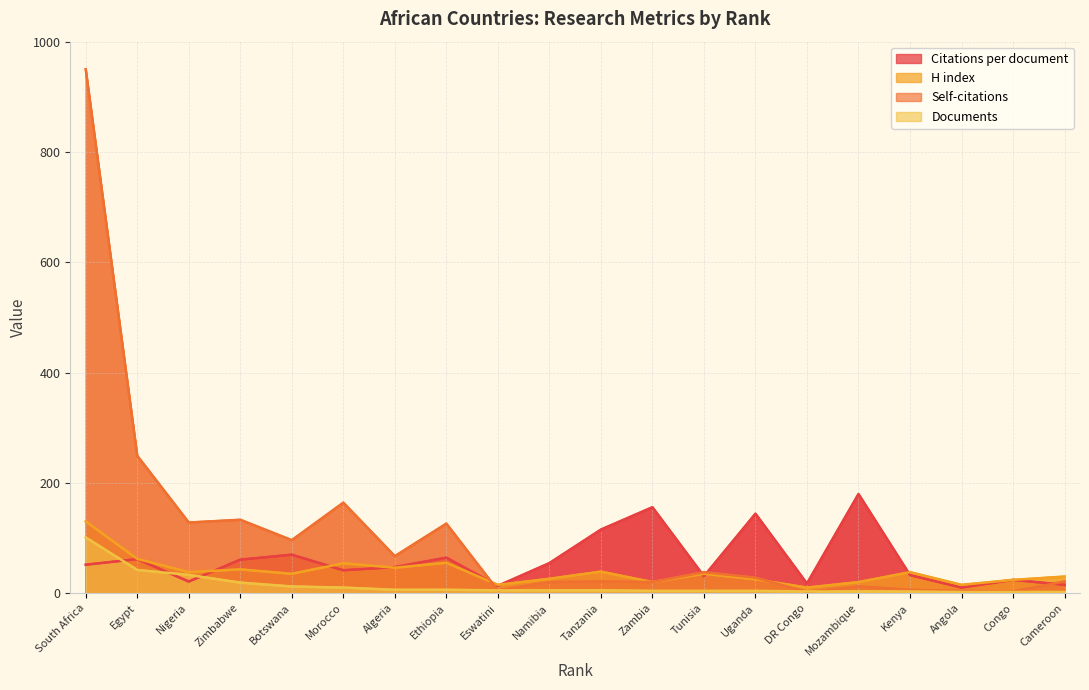

What is the sum of all Documents values?

271.0